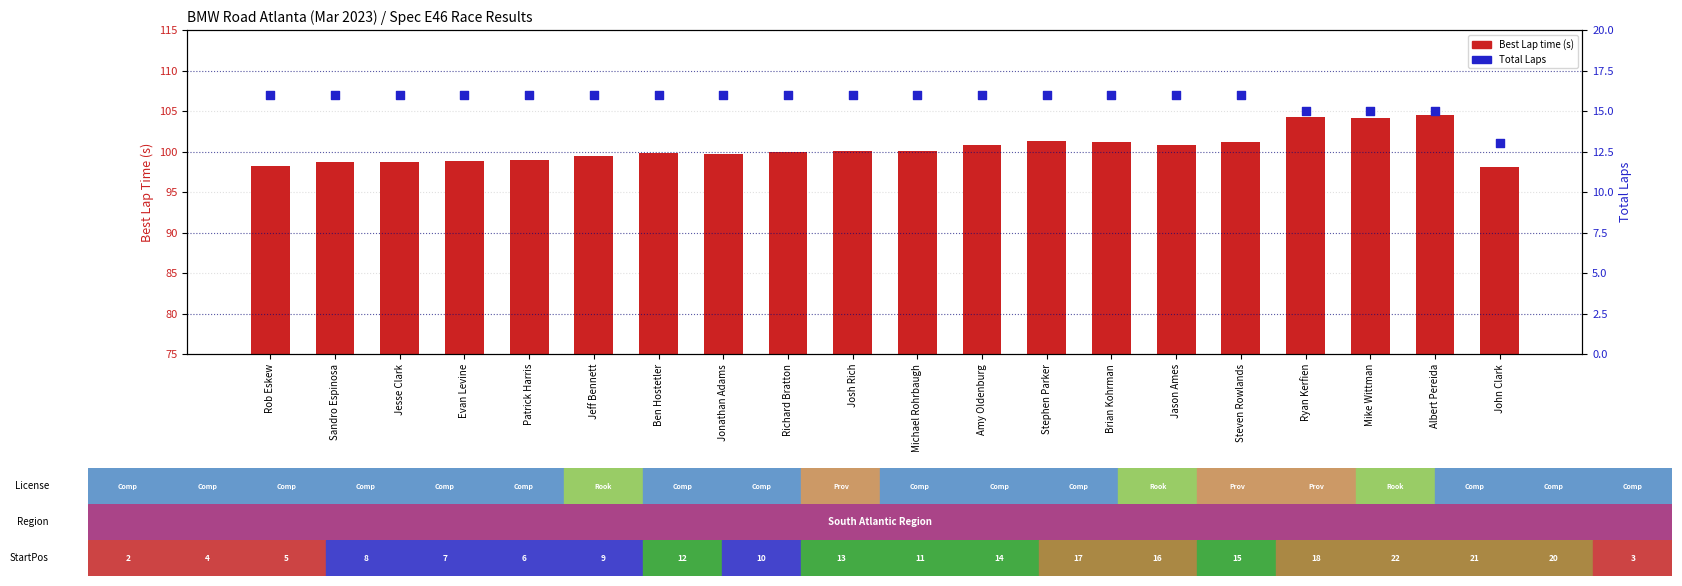

Which series has the largest total across all categories?

Best Lap time (s)